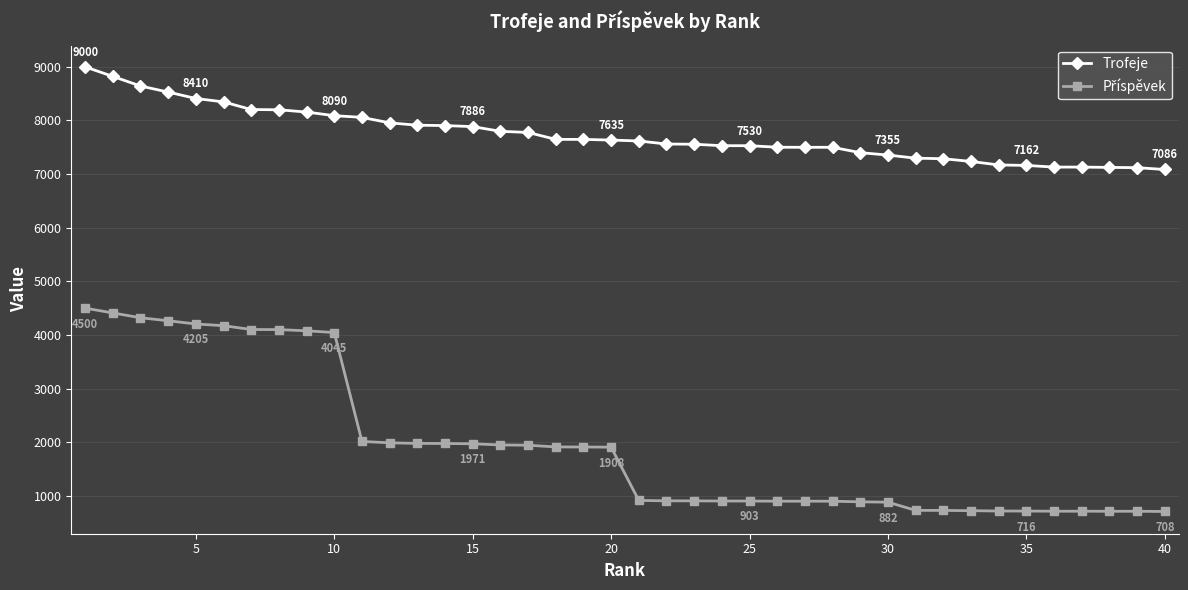

What is the sum of all Trofeje values?

309423